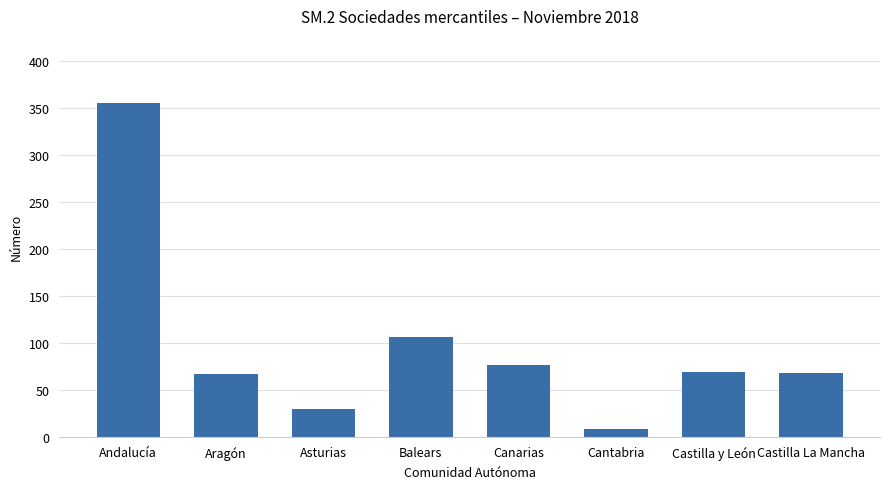

What is the average value?

98